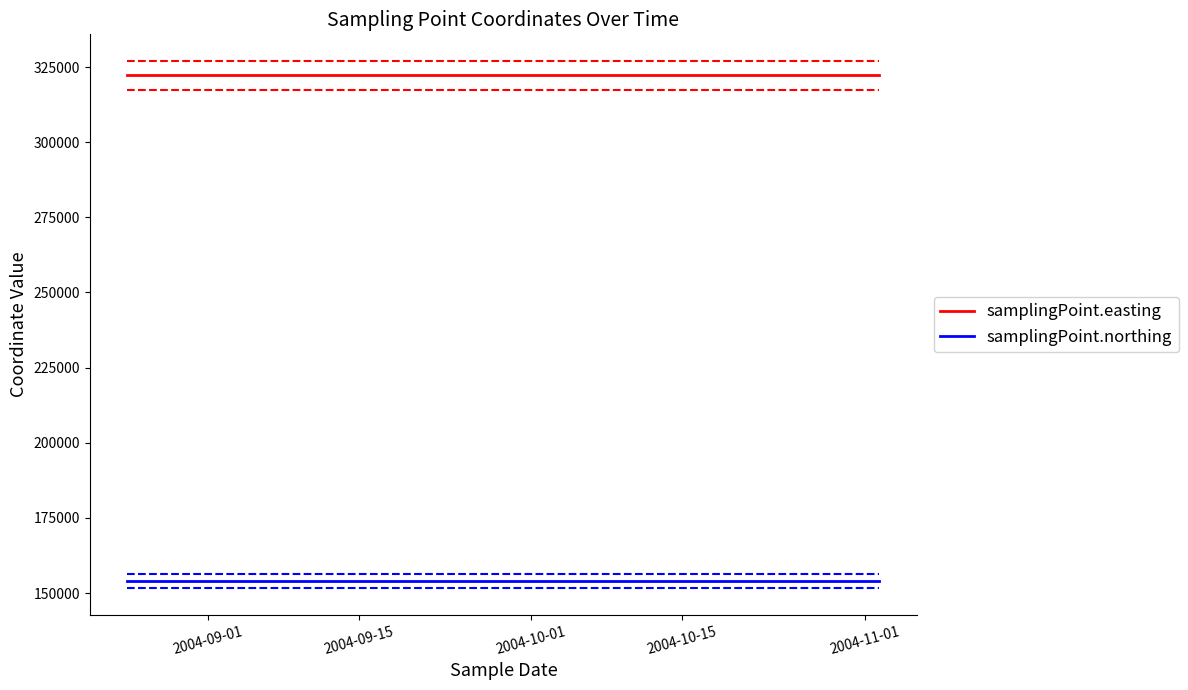

What is the minimum value for samplingPoint.easting?

322260